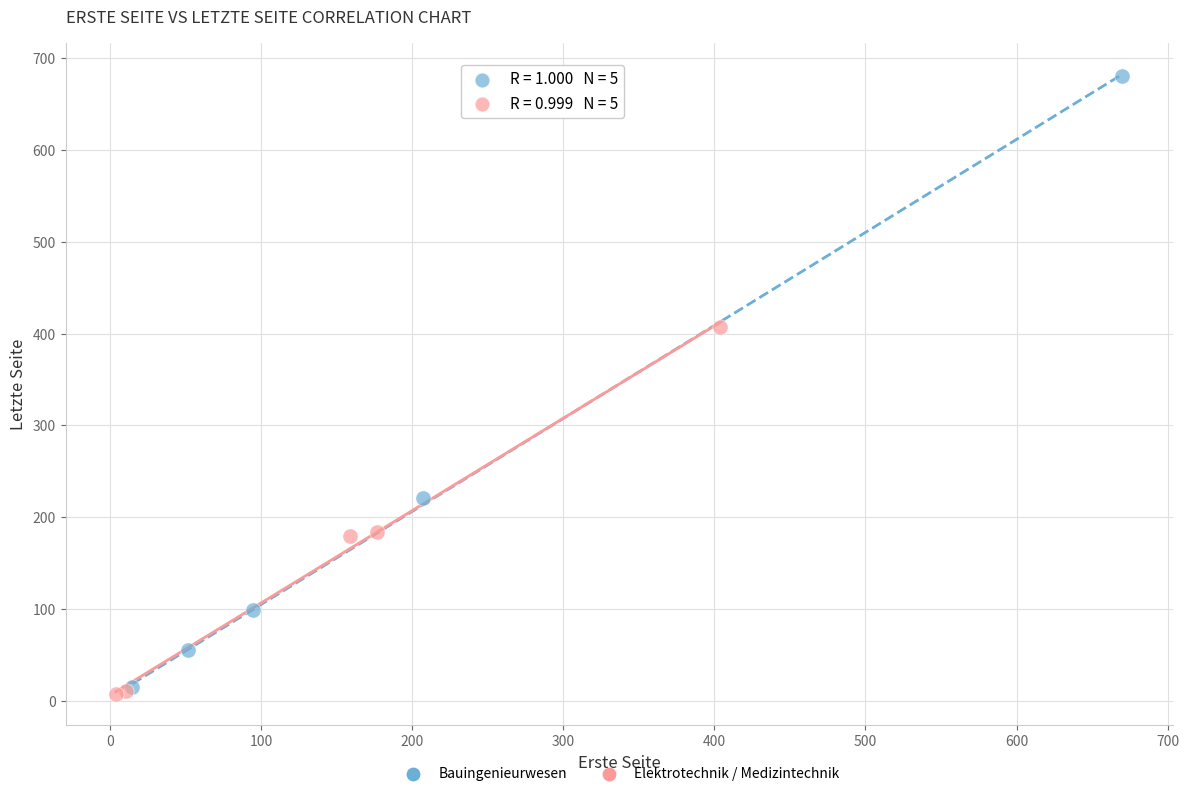

Which series has the largest Y range (max minus min)?

Bauingenieurwesen